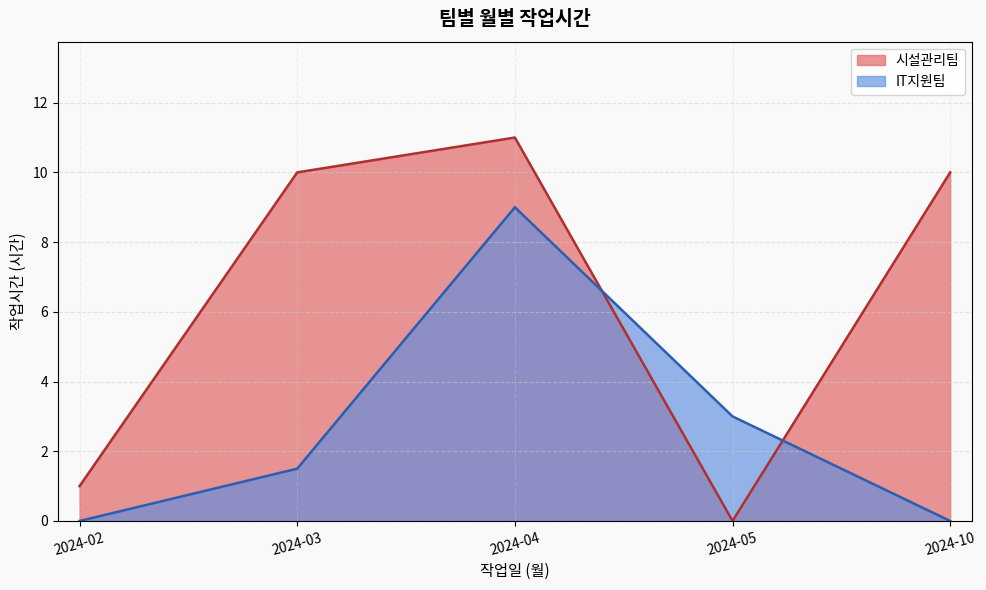

What is the difference between the second highest and second lowest values in the IT지원팀 series?

3.0